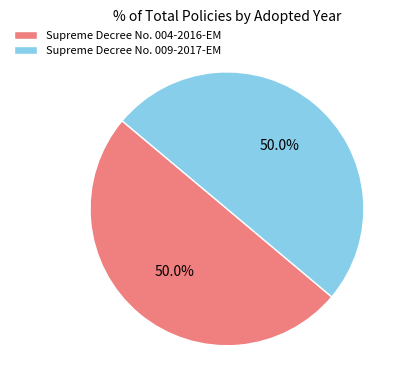

What percentage is the Supreme Decree No. 004-2016-EM slice, to the nearest percent?

50%